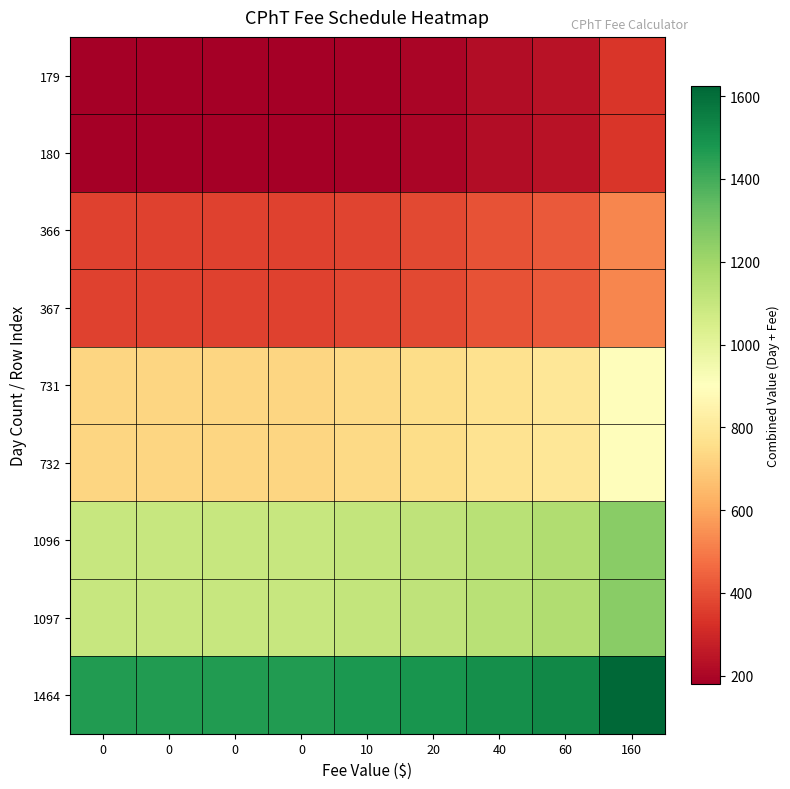

Reading right to left, what are all the values shown in this chart?

179: 160=339	60=239	40=219	20=199	10=189	0=179	0=179	0=179	0=179
180: 160=340	60=240	40=220	20=200	10=190	0=180	0=180	0=180	0=180
366: 160=526	60=426	40=406	20=386	10=376	0=366	0=366	0=366	0=366
367: 160=527	60=427	40=407	20=387	10=377	0=367	0=367	0=367	0=367
731: 160=891	60=791	40=771	20=751	10=741	0=731	0=731	0=731	0=731
732: 160=892	60=792	40=772	20=752	10=742	0=732	0=732	0=732	0=732
1096: 160=1256	60=1156	40=1136	20=1116	10=1106	0=1096	0=1096	0=1096	0=1096
1097: 160=1257	60=1157	40=1137	20=1117	10=1107	0=1097	0=1097	0=1097	0=1097
1464: 160=1624	60=1524	40=1504	20=1484	10=1474	0=1464	0=1464	0=1464	0=1464